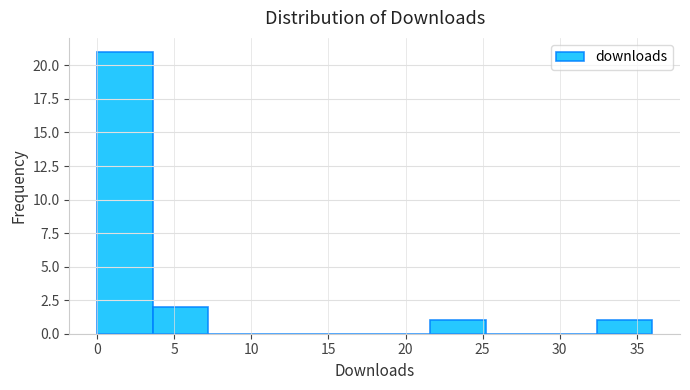

Reading left to right, transcribe this chart: for each bar, give the range it covers on the x-axis and its height. Neither the bar edges nor the heights are printed on the chart, so give them approximately, as read against the axes.

0.0 to 3.6: 21
3.6 to 7.2: 2
7.2 to 10.8: 0
10.8 to 14.4: 0
14.4 to 18.0: 0
18.0 to 21.6: 0
21.6 to 25.2: 1
25.2 to 28.8: 0
28.8 to 32.4: 0
32.4 to 36.0: 1